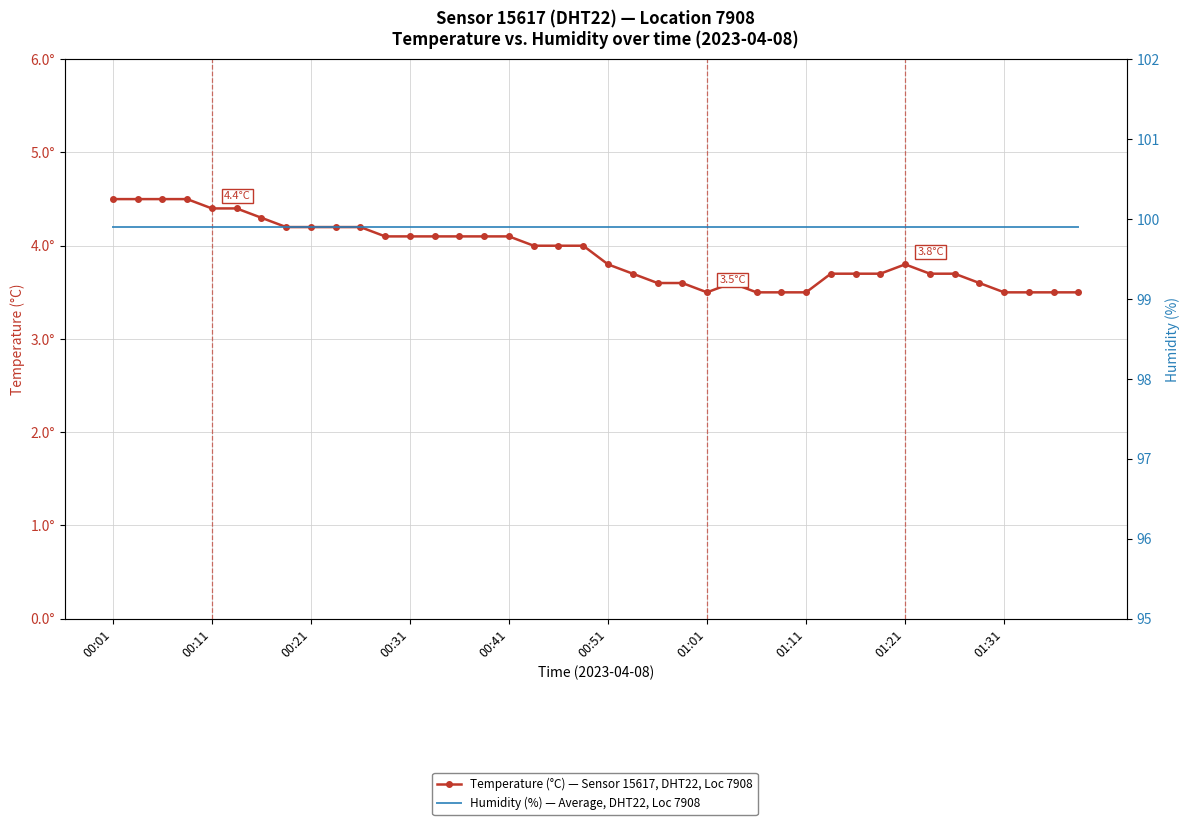

Rank the series by their average value, from lowest to highest.

Temperature (°C) — Sensor 15617, DHT22, Loc 7908, Humidity (%) — Average, DHT22, Loc 7908